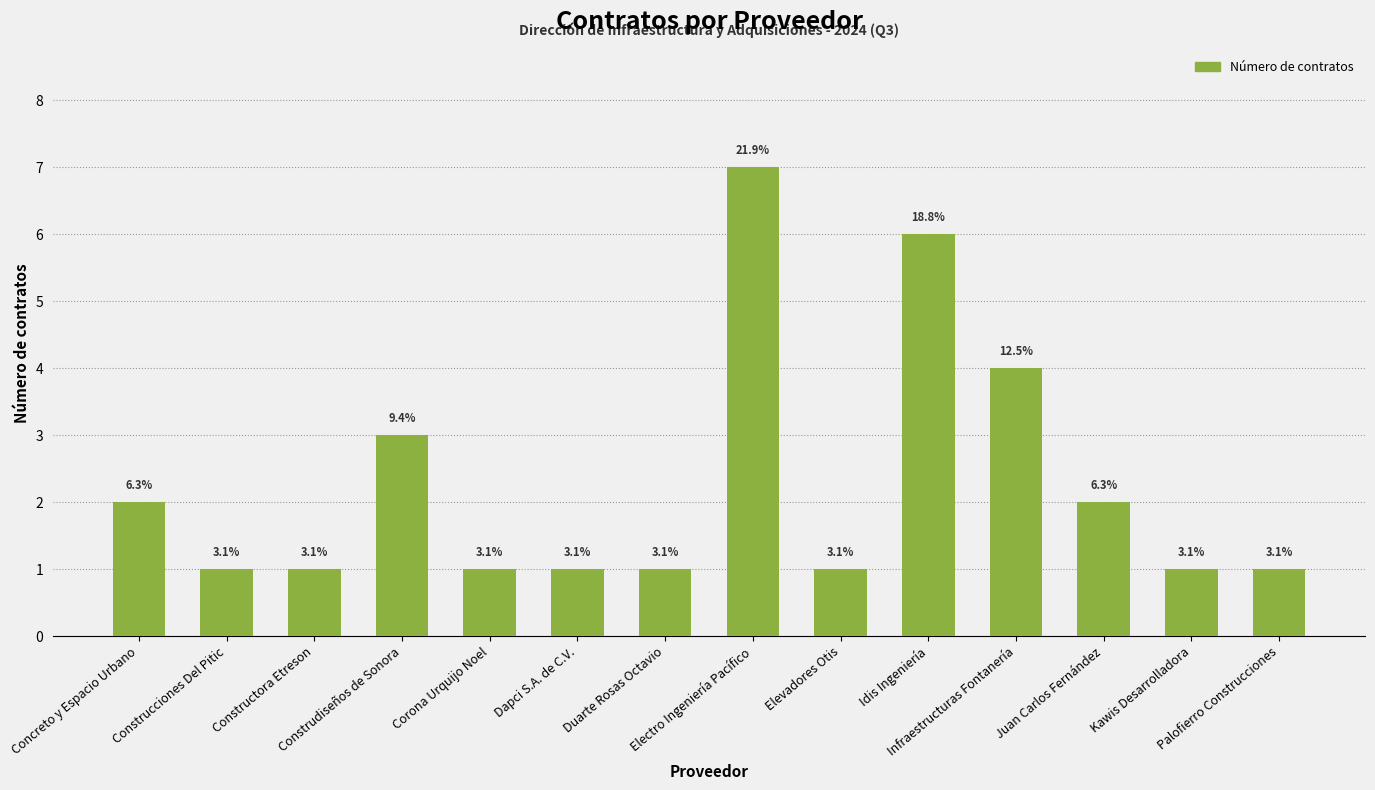

How many bars are there in total?

14